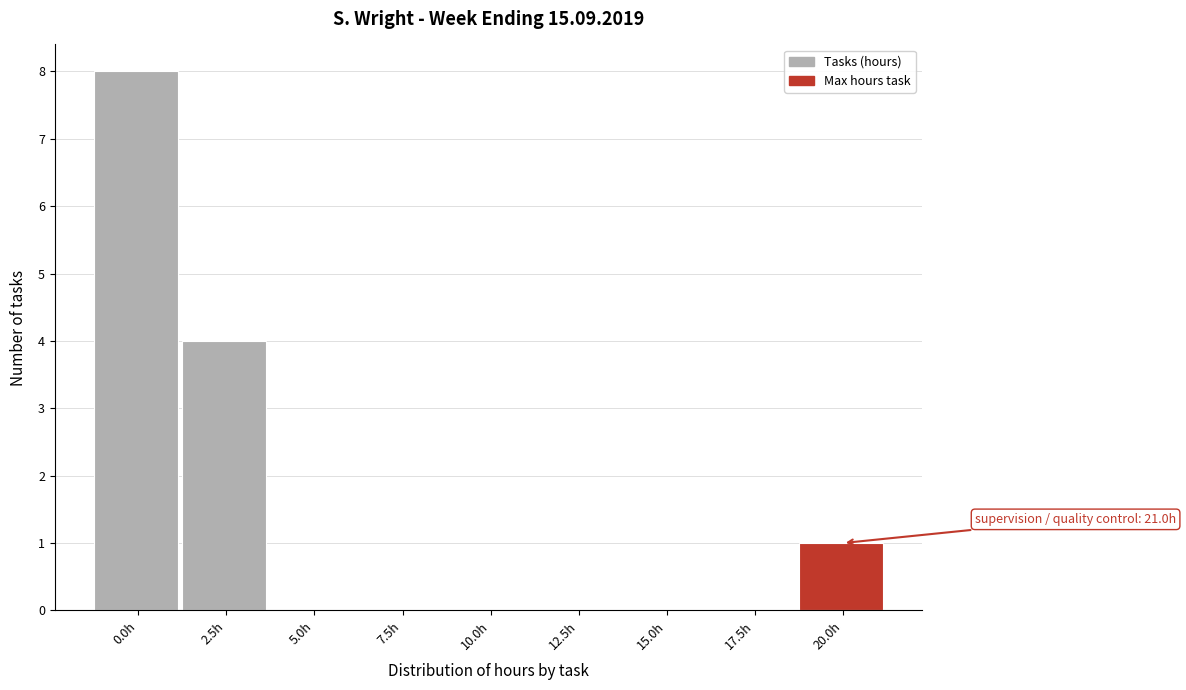

Reading left to right, transcribe all the data shown in this chart.

0.0h=8	2.5h=4	5.0h=0	7.5h=0	10.0h=0	12.5h=0	15.0h=0	17.5h=0	20.0h=1